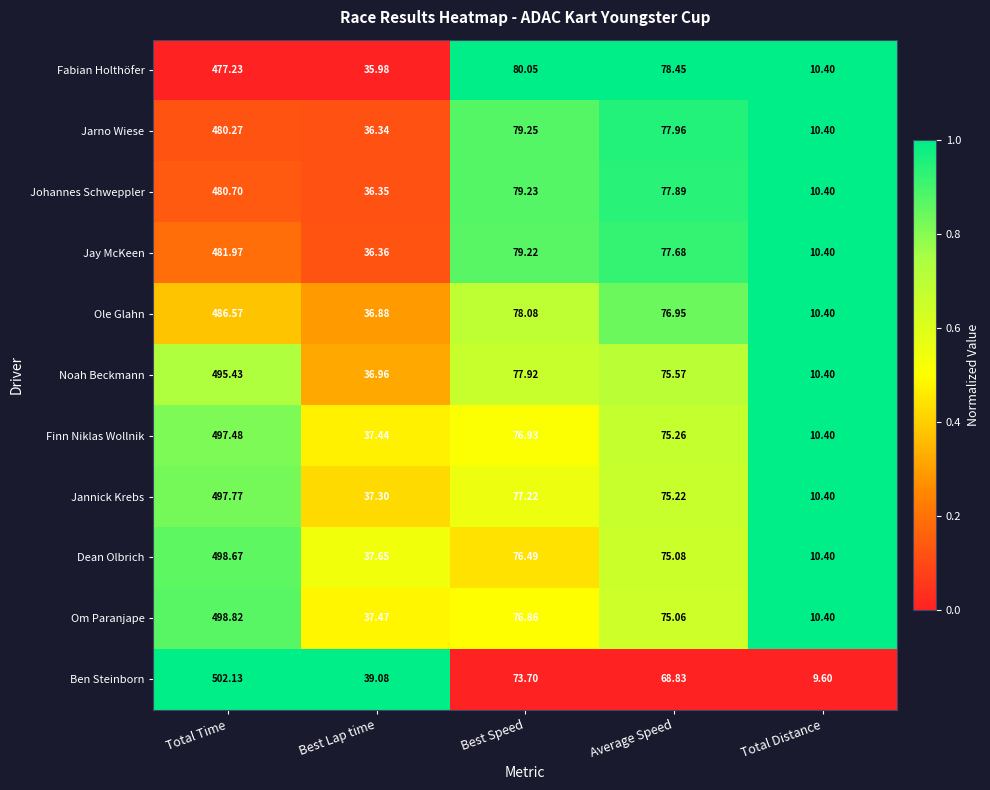

List the series in order of their peak value, lowest first.

Fabian Holthöfer, Jarno Wiese, Johannes Schweppler, Jay McKeen, Ole Glahn, Noah Beckmann, Finn Niklas Wollnik, Jannick Krebs, Dean Olbrich, Om Paranjape, Ben Steinborn